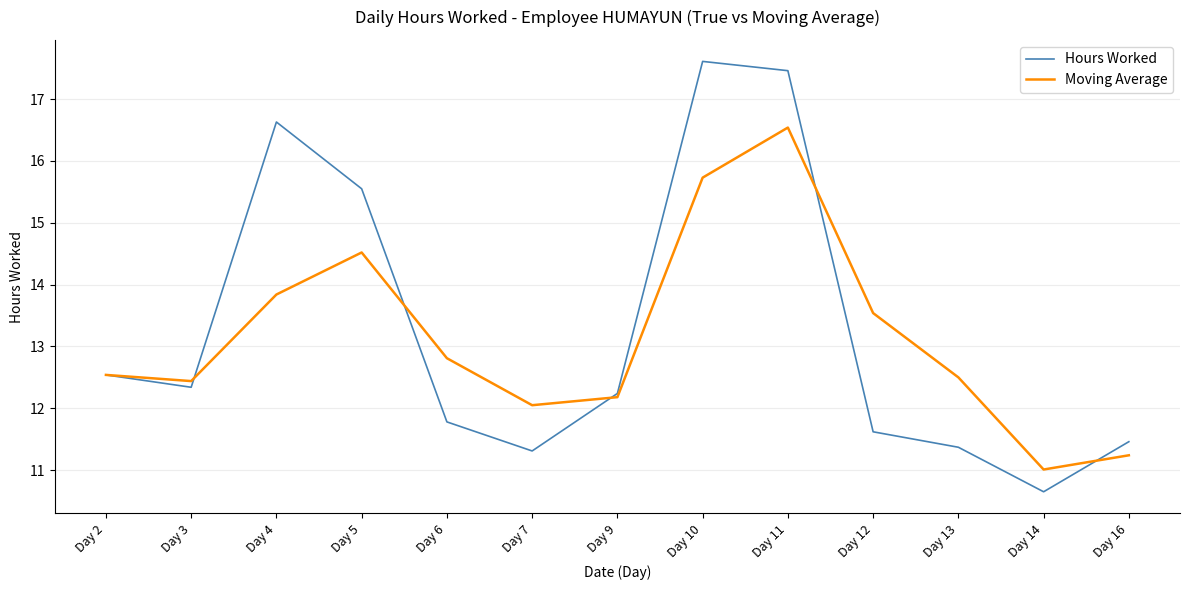

Does the chart have visible grid lines?

Yes